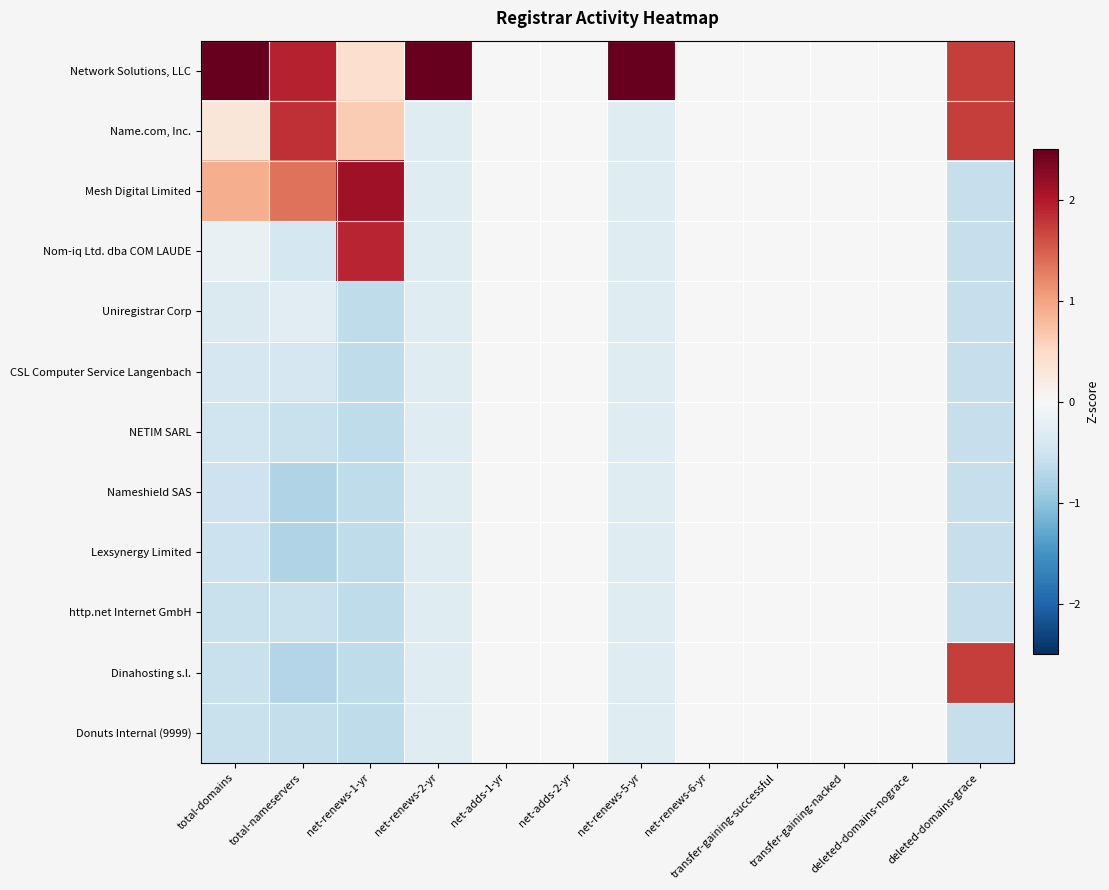

Which series has the largest total across all categories?

Network Solutions, LLC